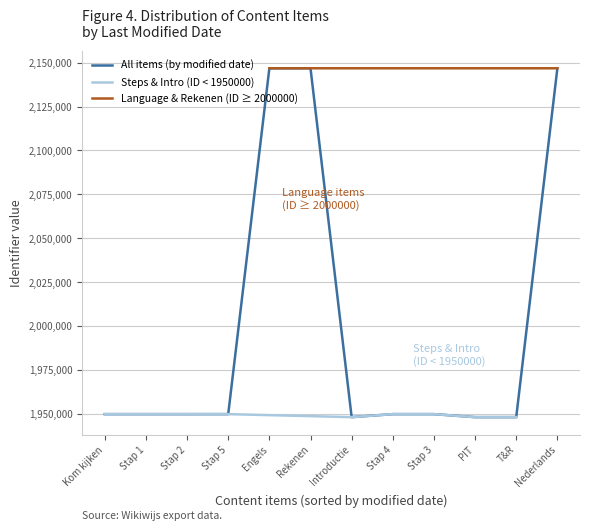

What is the difference between the maximum and minimum values?

198600